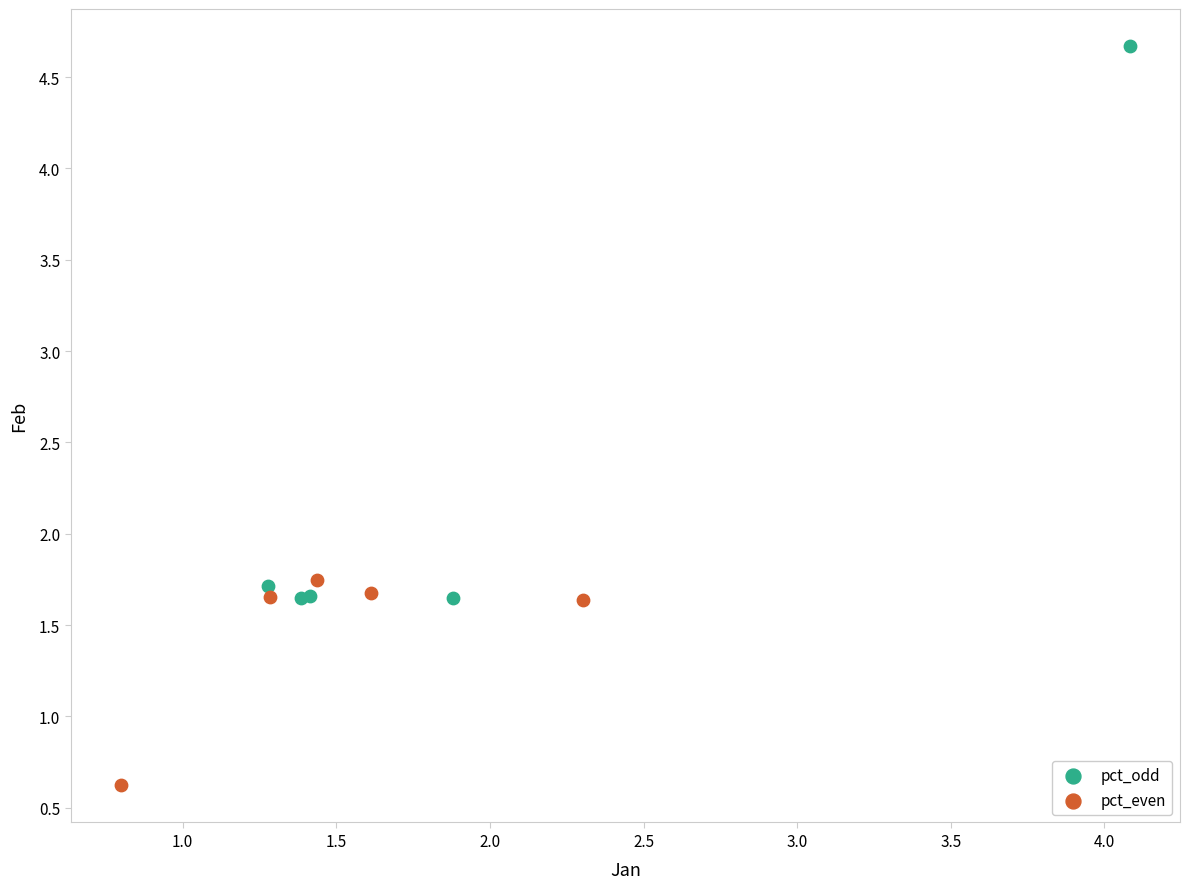

Which series reaches the maximum Y coordinate?

pct_odd